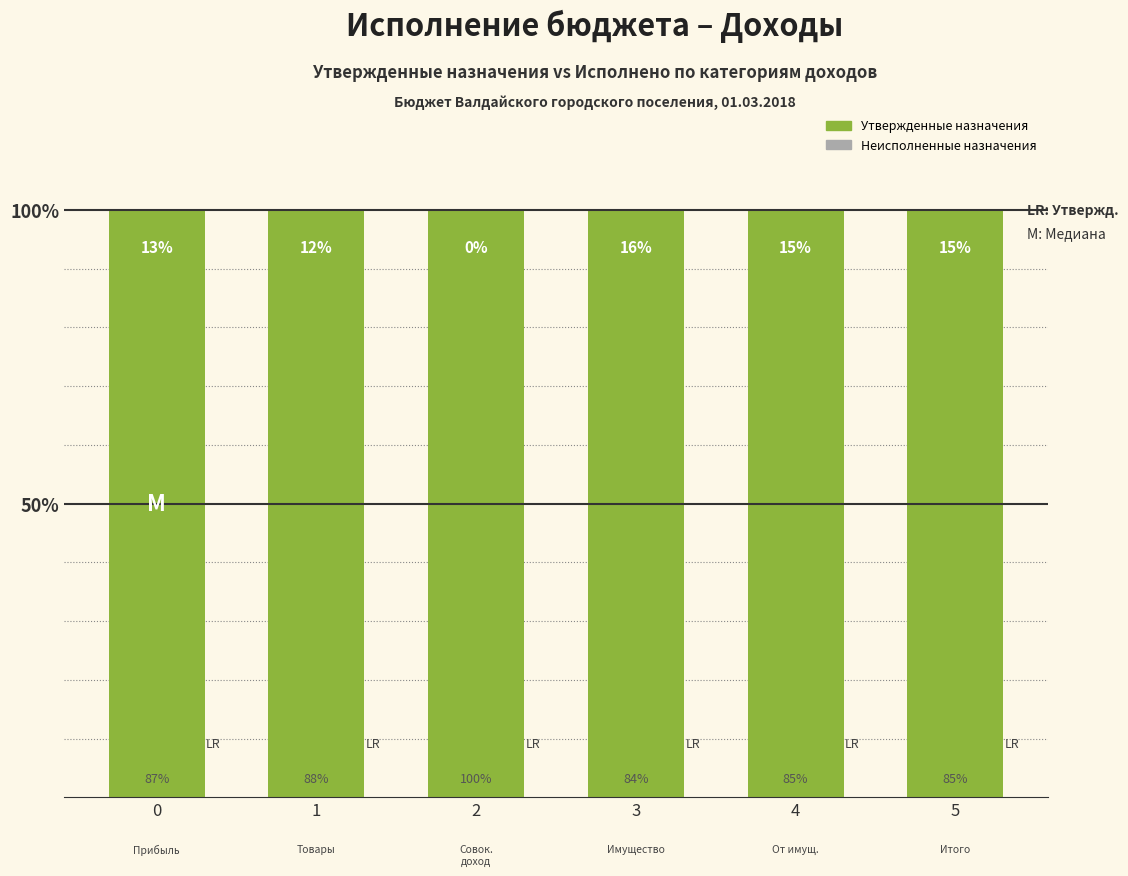

How many values in the Исполнено series exceed 14?

3